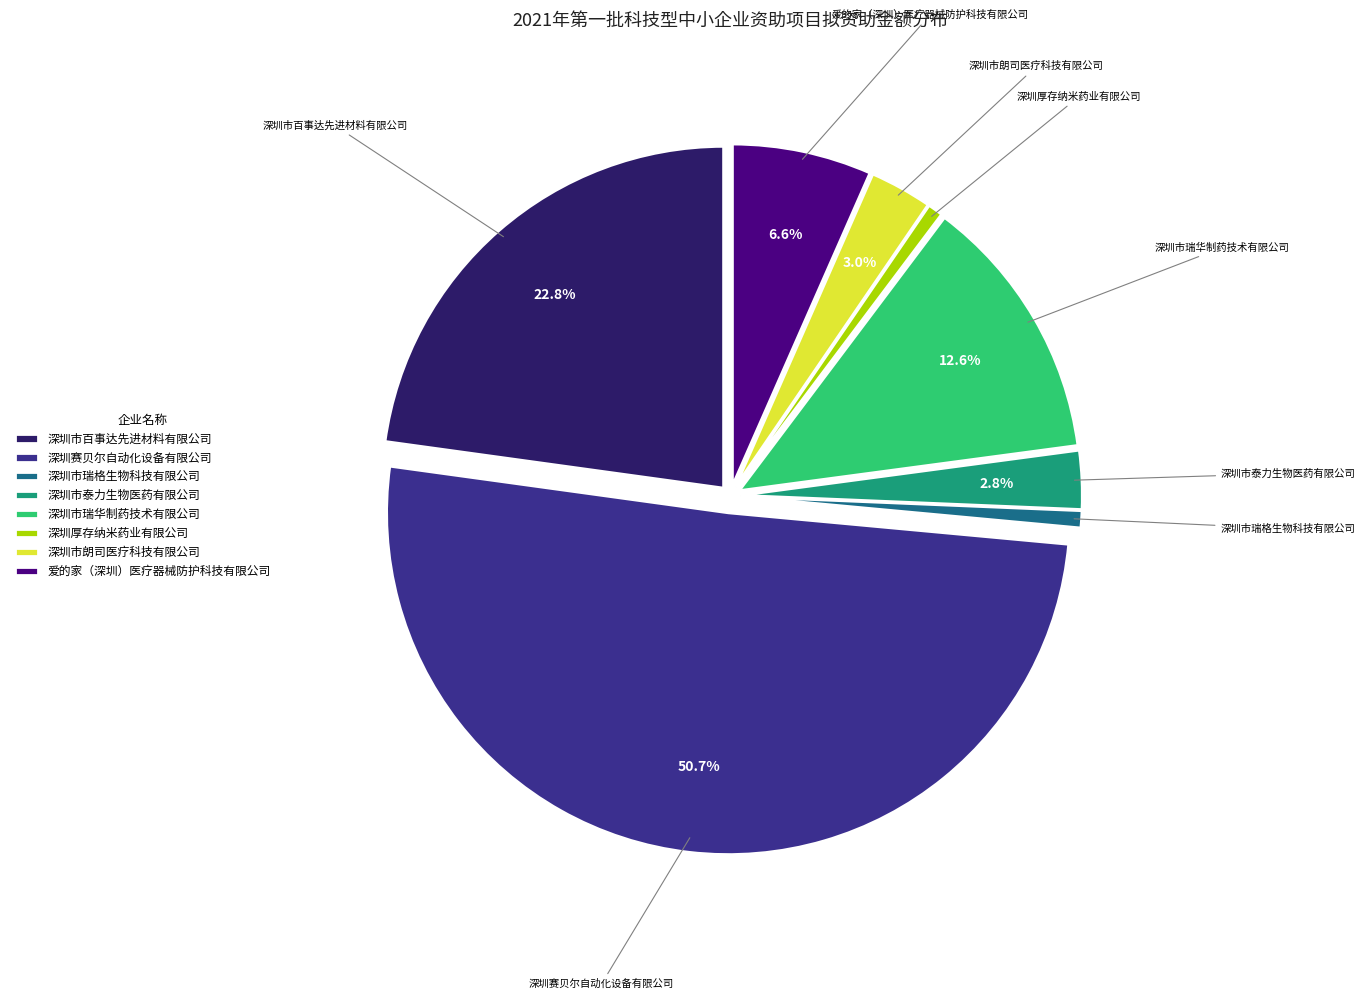

To the nearest percent, what is the combined percentage of 爱的家（深圳）医疗器械防护科技有限公司 and 深圳市瑞华制药技术有限公司?

19%